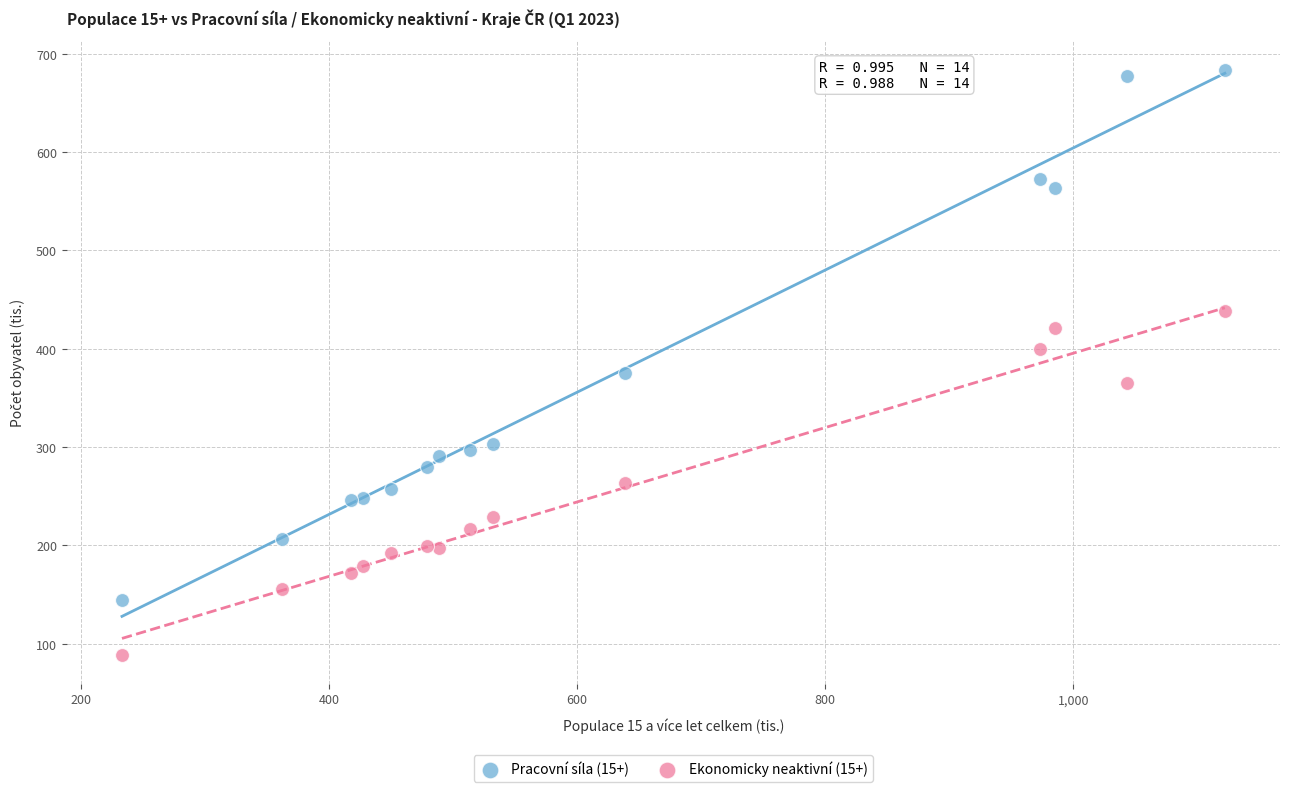

Which series reaches the minimum Y coordinate?

Ekonomicky neaktivní (15+)